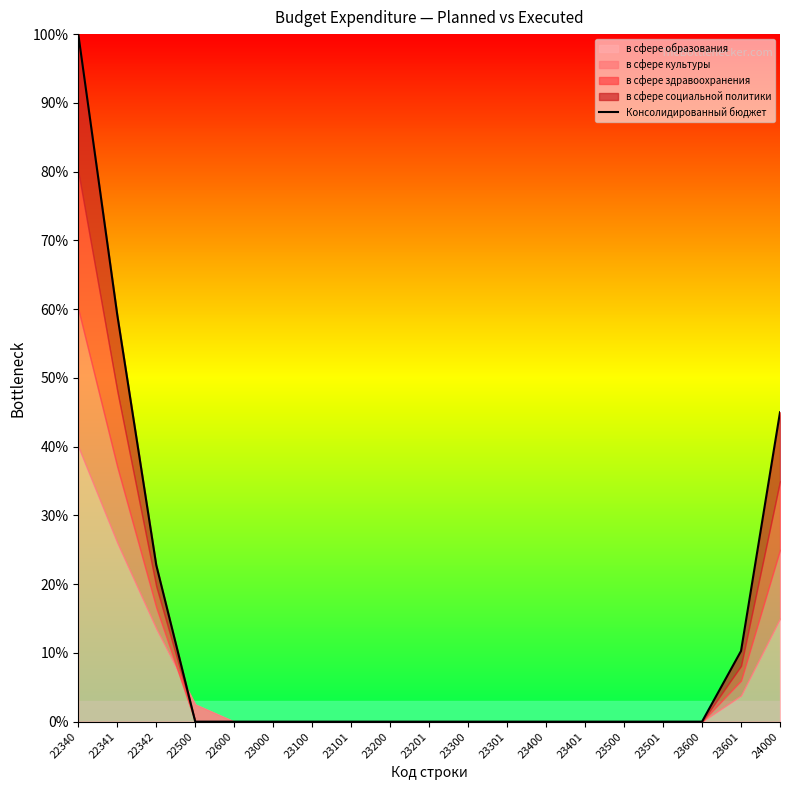

What is the change in value from 23501 to 24000?

+45.0